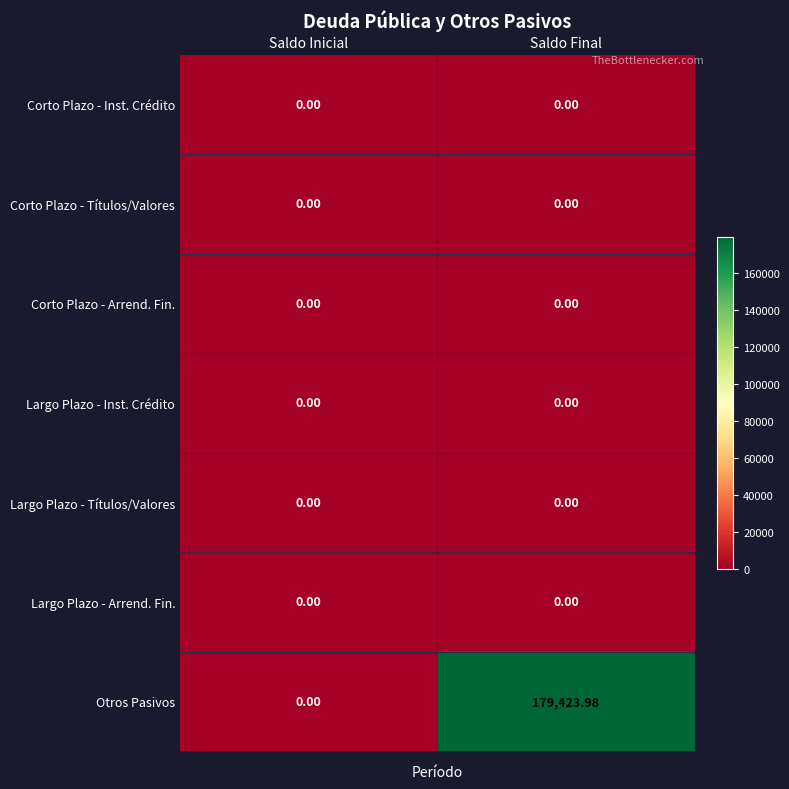

Which label corresponds to the largest value in the chart?

Saldo Final